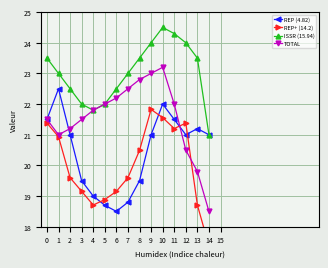

Read the REP (4.82) value at 4.

19.0